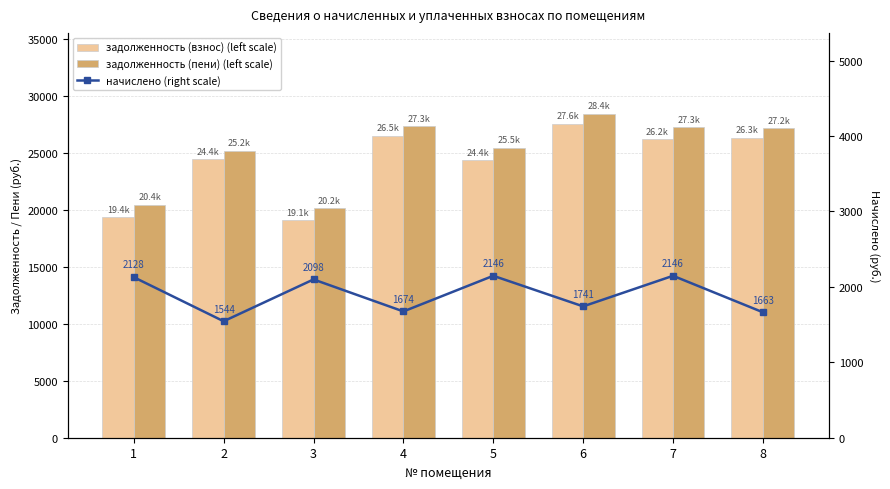

What is the average value of the задолженность (взнос) (left scale) series?

24237.6